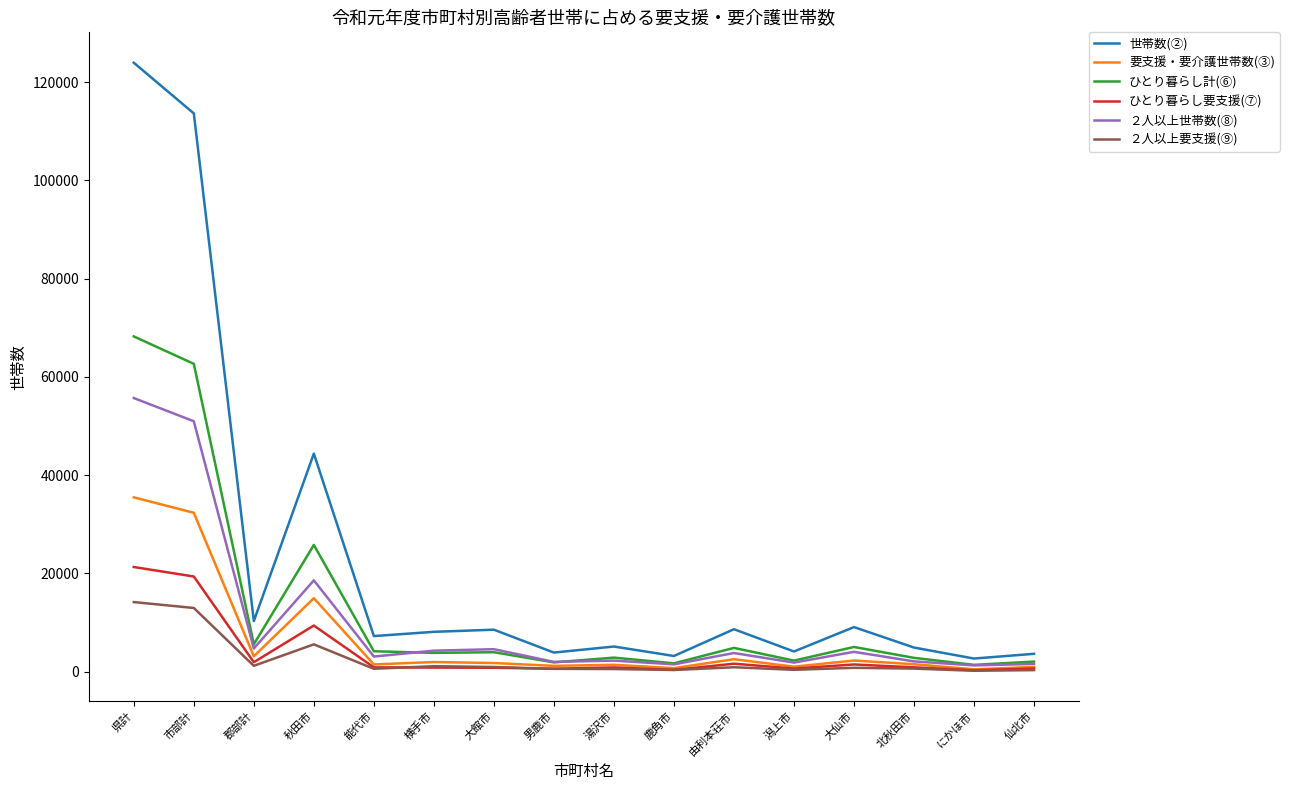

Where is the first local maximum for ２人以上要支援(⑨)?

秋田市